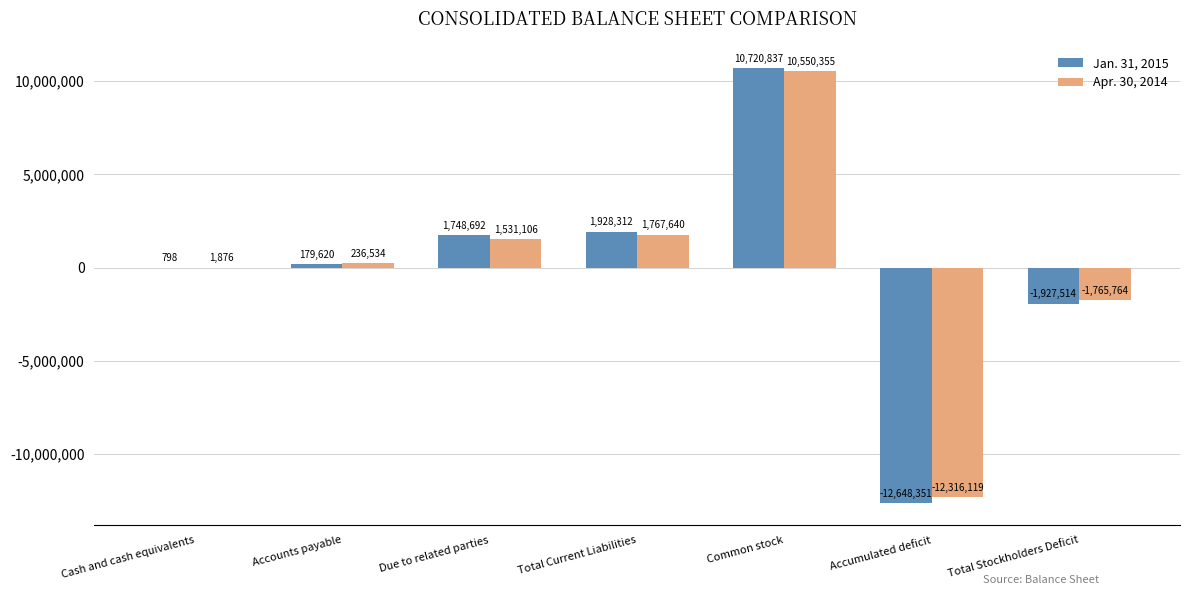

Reading left to right, list all the values displayed in this chart.

Jan. 31, 2015: Cash and cash equivalents=798	Accounts payable=179620	Due to related parties=1748692	Total Current Liabilities=1928312	Common stock=10720837	Accumulated deficit=-12648351	Total Stockholders Deficit=-1927514
Apr. 30, 2014: Cash and cash equivalents=1876	Accounts payable=236534	Due to related parties=1531106	Total Current Liabilities=1767640	Common stock=10550355	Accumulated deficit=-12316119	Total Stockholders Deficit=-1765764